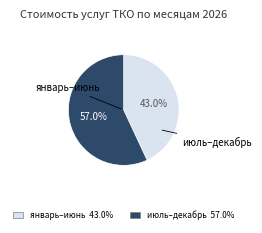

Is there any slice that represents more than half of the pie?

Yes